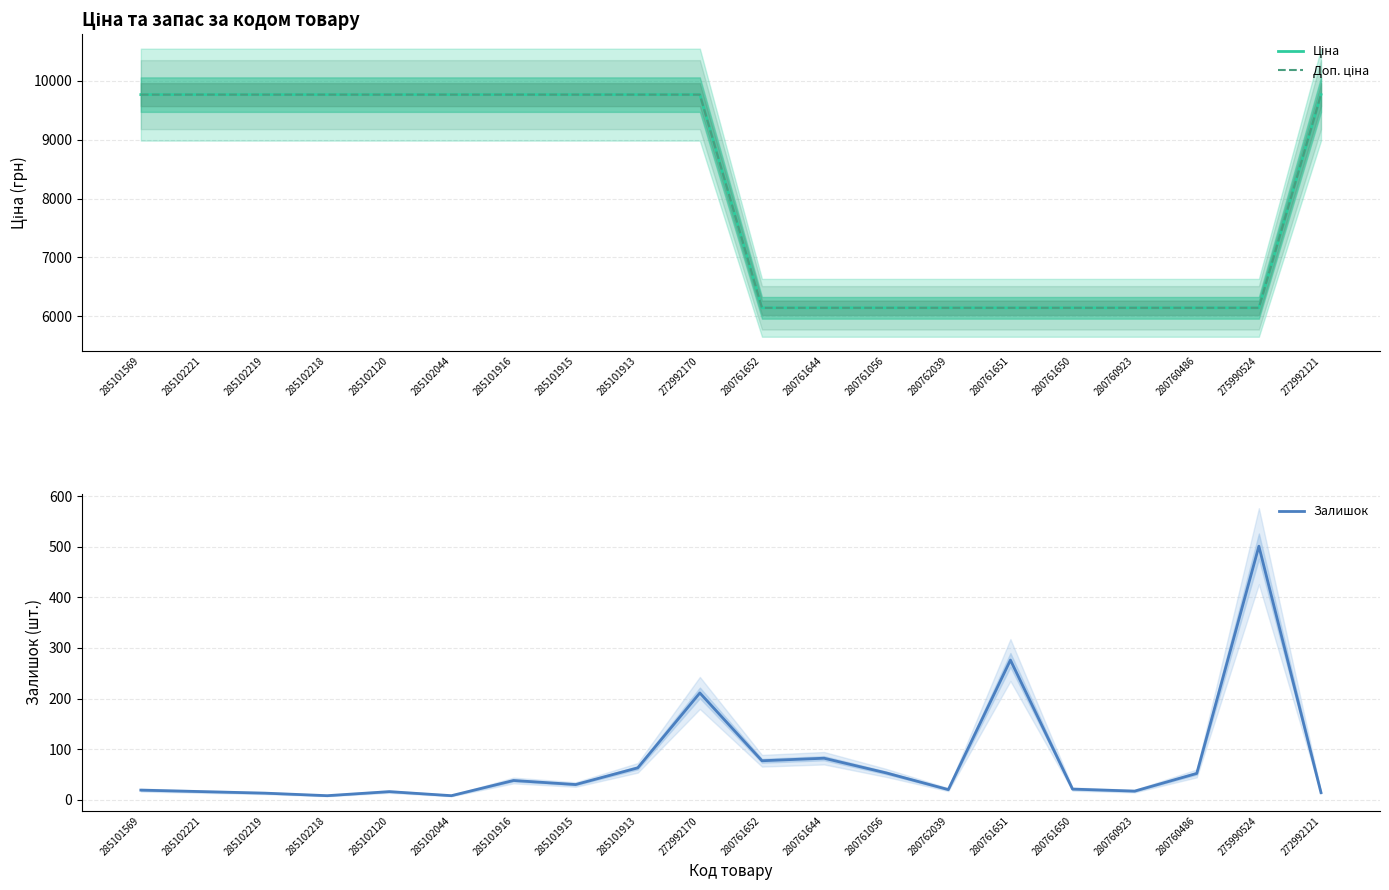

Is this an area chart (filled region under the line)?

No